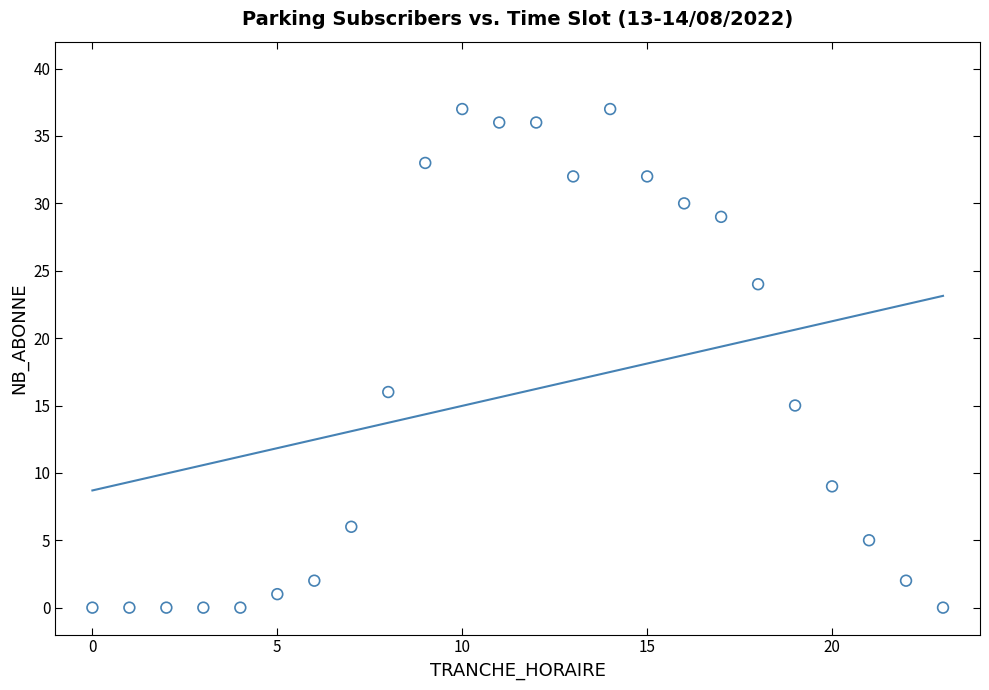

What is the range of X values (max minus min)?

23